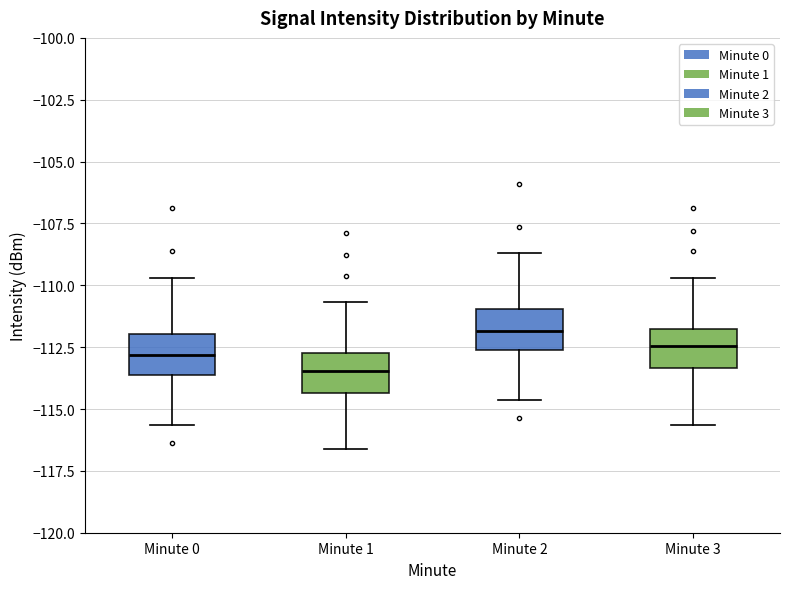

Reading left to right, transcribe this box plot: for each box, give where its median line is, the range the box spans, and where its two whiskers end, as read against the y-axis. The values are not printed on the chart, so give them approximately, as read against the axis.

Minute 0: median -113.0, box -113.5 to -112.0, whiskers -115.5 to -109.5
Minute 1: median -113.5, box -114.5 to -112.5, whiskers -116.5 to -110.5
Minute 2: median -112.0, box -112.5 to -111.0, whiskers -114.5 to -108.5
Minute 3: median -112.5, box -113.5 to -111.5, whiskers -115.5 to -109.5